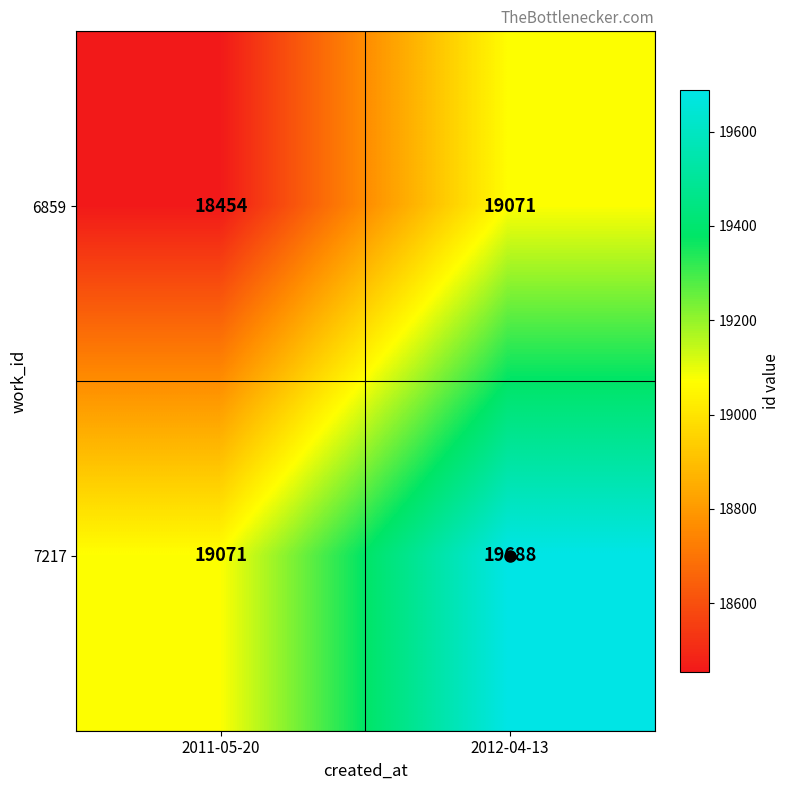

How many series are shown in this chart?

2